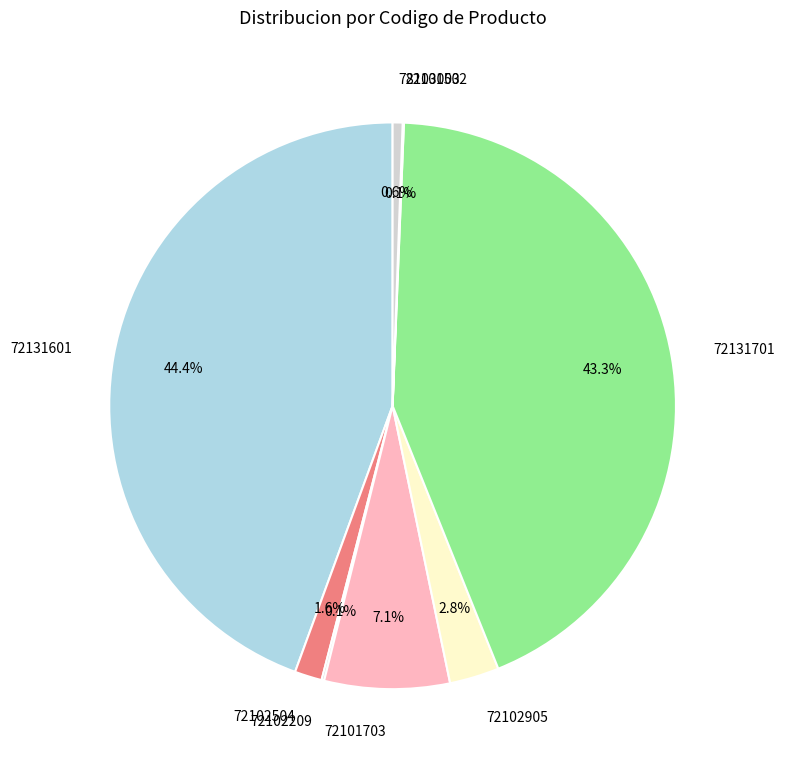

Does 72102504 represent more than half of the total?

No